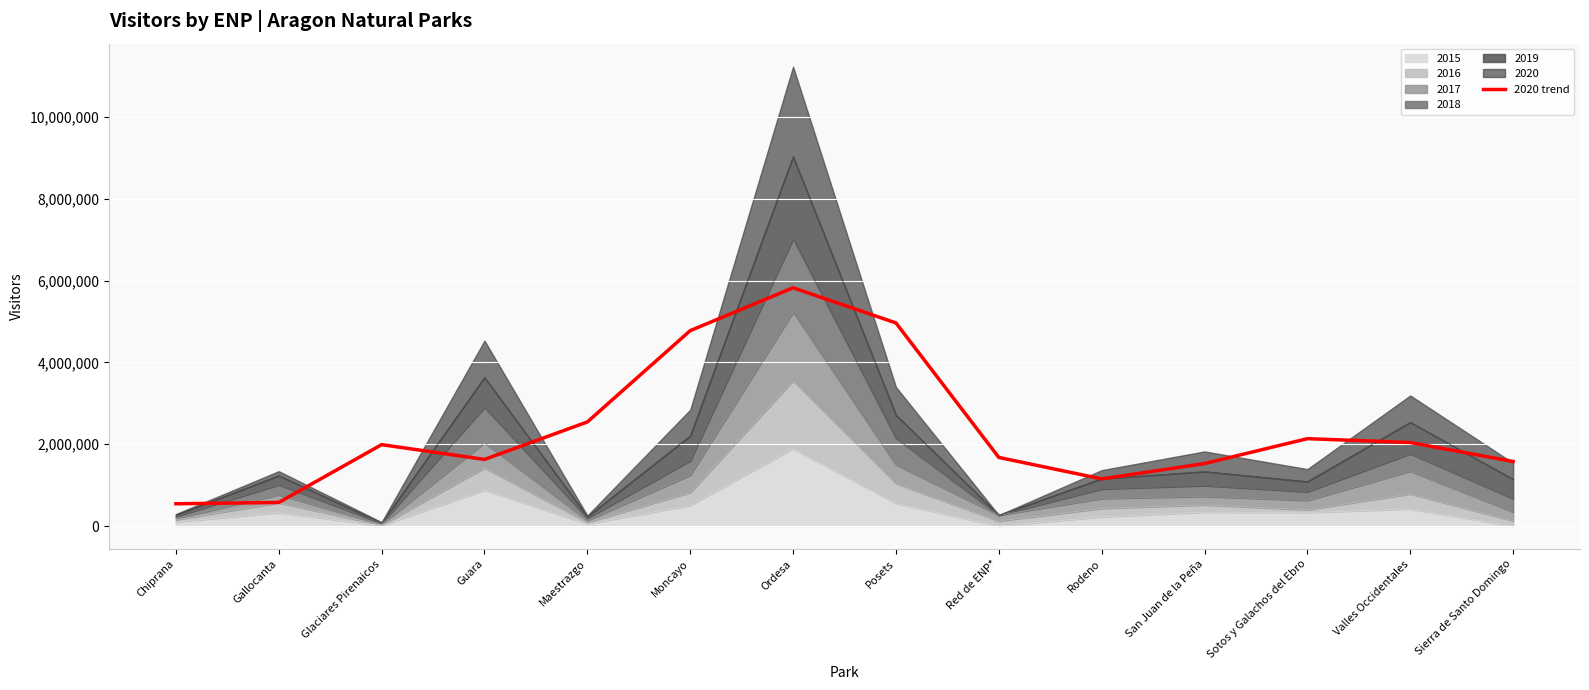

Reading right to left, transcribe all the data shown in this chart.

1578463.8	2042603.9	2136830.9	1527852.1	1152464.7	1677709.9	4967867.2	5827578.1	4779490.8	2545754.0	1628719.3	1990593.0	576158.9	544729.9